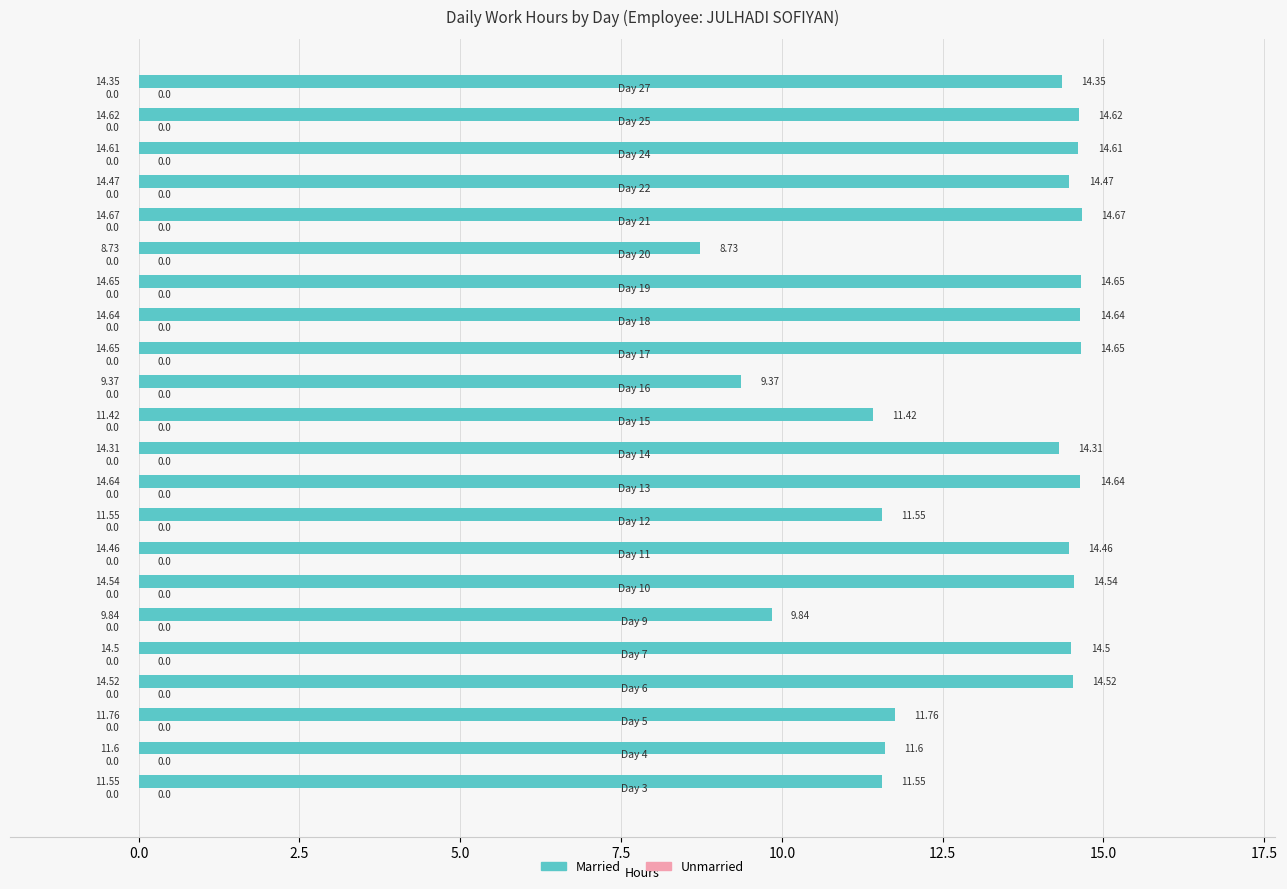

Are the bars horizontal?

Yes